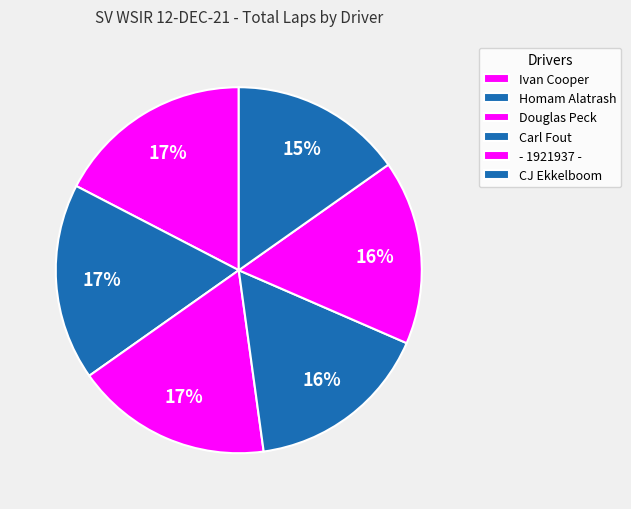

What is the largest slice in the pie chart?

Homam Alatrash